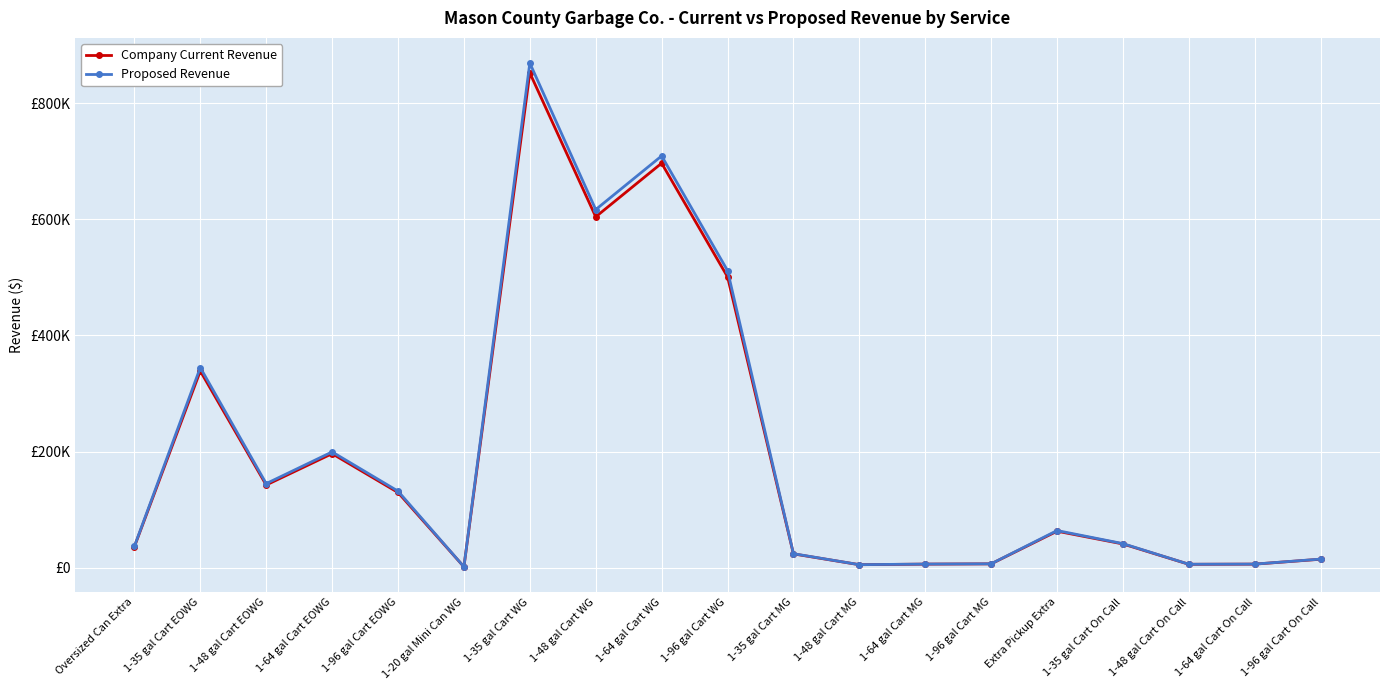

True or false: Proposed Revenue has more than 0 points higher than both neighbors.

True